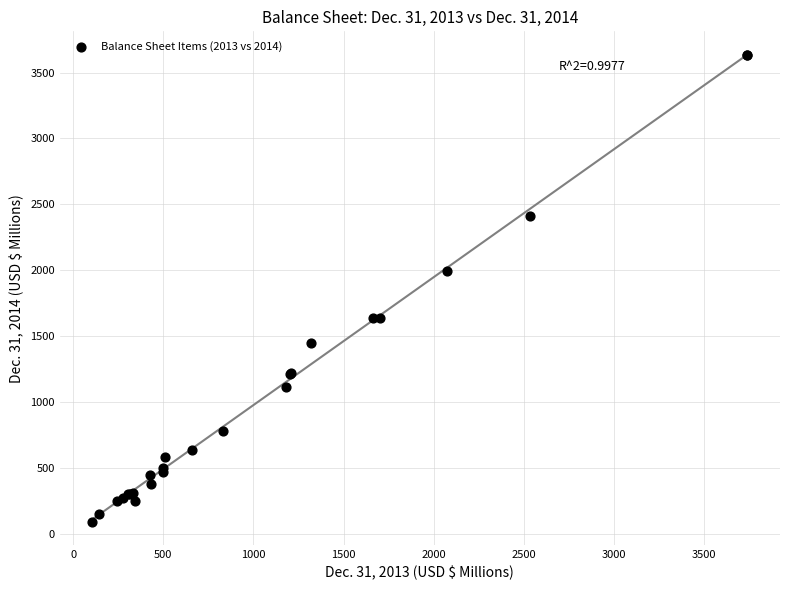

What Y value in the scatter plot is closest to 1861?

1995.3